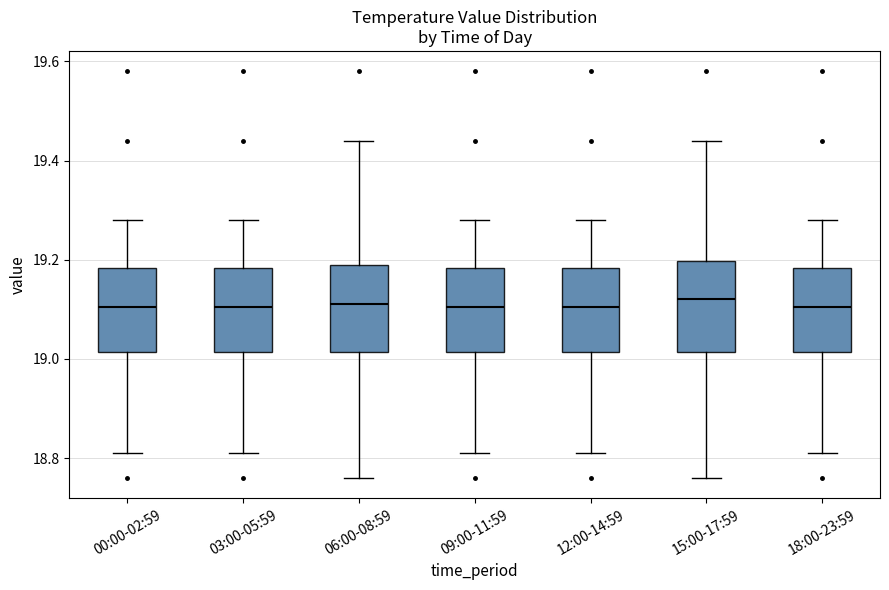

Reading left to right, read every box against the y-axis: the position of its median line, the range the box covers, and the ends of its whiskers. The values are not printed on the chart, so give them approximately, as read against the axis.

00:00-02:59: median 19.10, box 19.02 to 19.18, whiskers 18.82 to 19.28
03:00-05:59: median 19.10, box 19.02 to 19.18, whiskers 18.82 to 19.28
06:00-08:59: median 19.12, box 19.02 to 19.20, whiskers 18.76 to 19.44
09:00-11:59: median 19.10, box 19.02 to 19.18, whiskers 18.82 to 19.28
12:00-14:59: median 19.10, box 19.02 to 19.18, whiskers 18.82 to 19.28
15:00-17:59: median 19.12, box 19.02 to 19.20, whiskers 18.76 to 19.44
18:00-23:59: median 19.10, box 19.02 to 19.18, whiskers 18.82 to 19.28